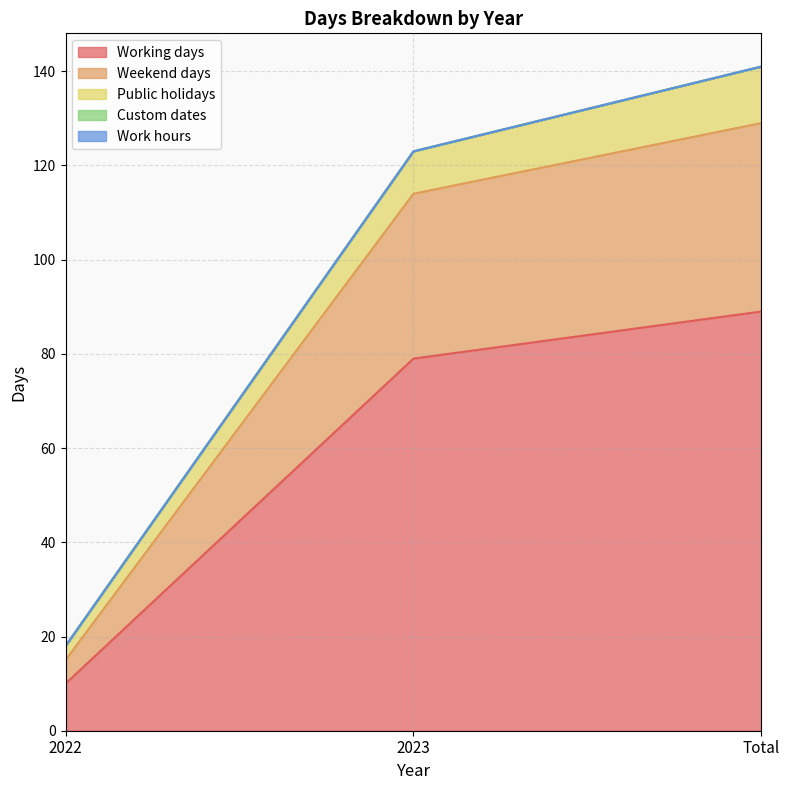

Does the chart have visible grid lines?

Yes